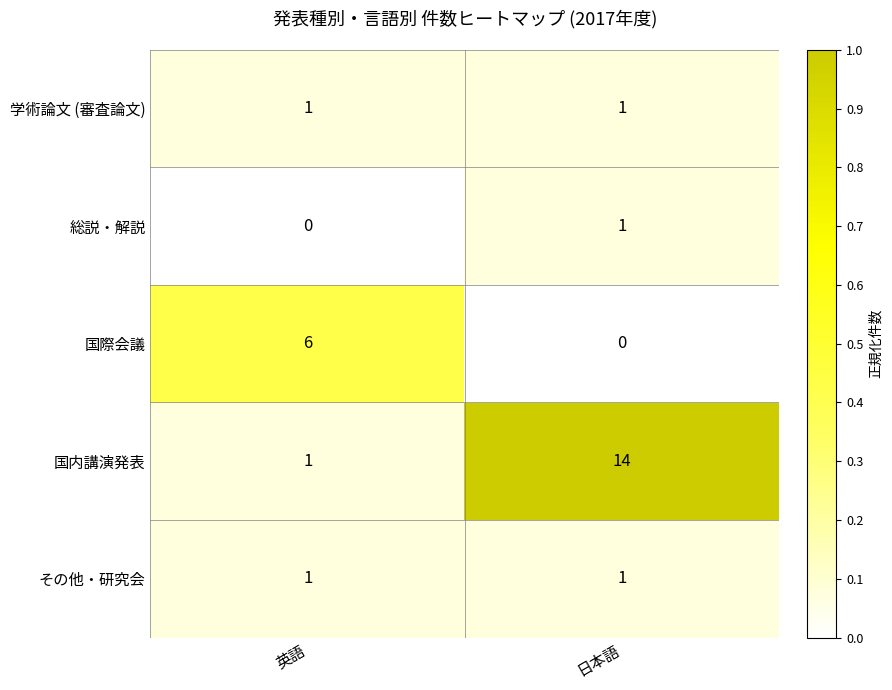

What is the sum of the 国内講演発表 values at 英語 and 日本語?

15